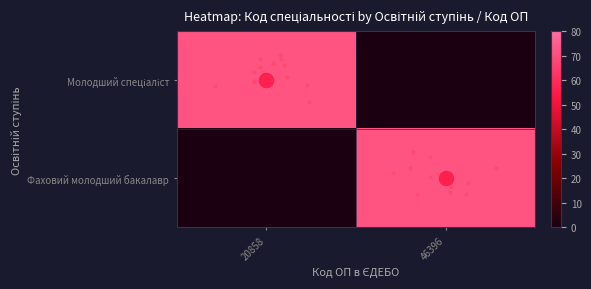

Rank the series by their maximum value, from lowest to highest.

Молодший спеціаліст, Фаховий молодший бакалавр